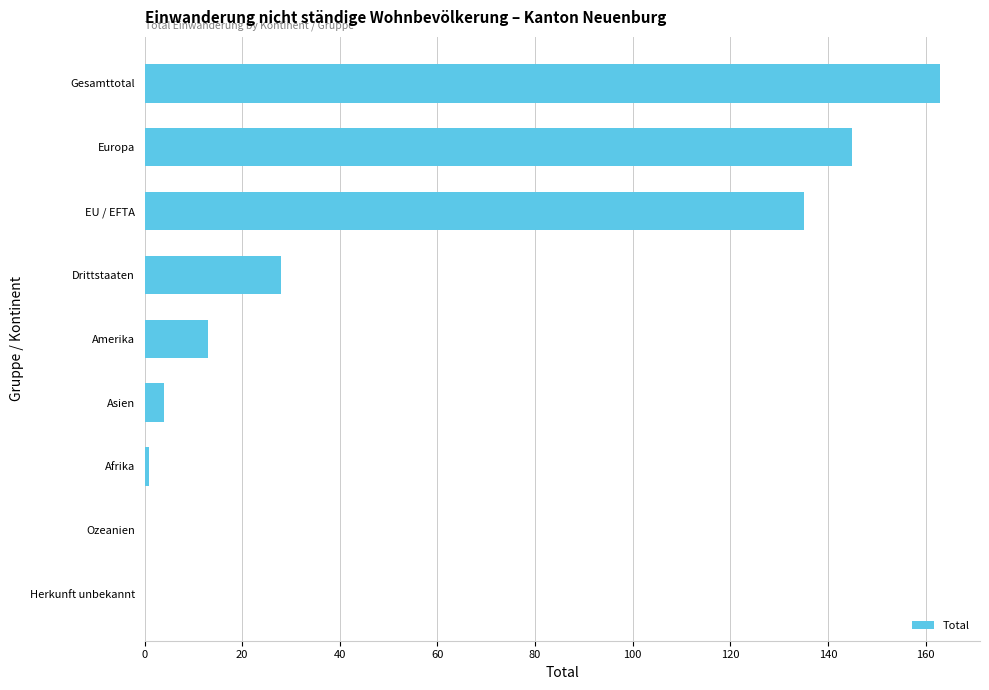

Which label corresponds to the largest value in the chart?

Gesamttotal